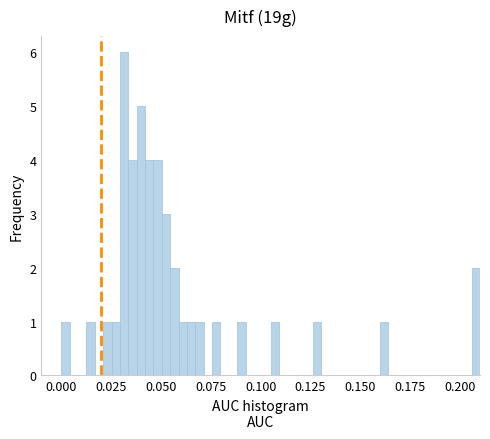

Read against the x-axis, roughly where is the centre of the tallest bar?

0.030